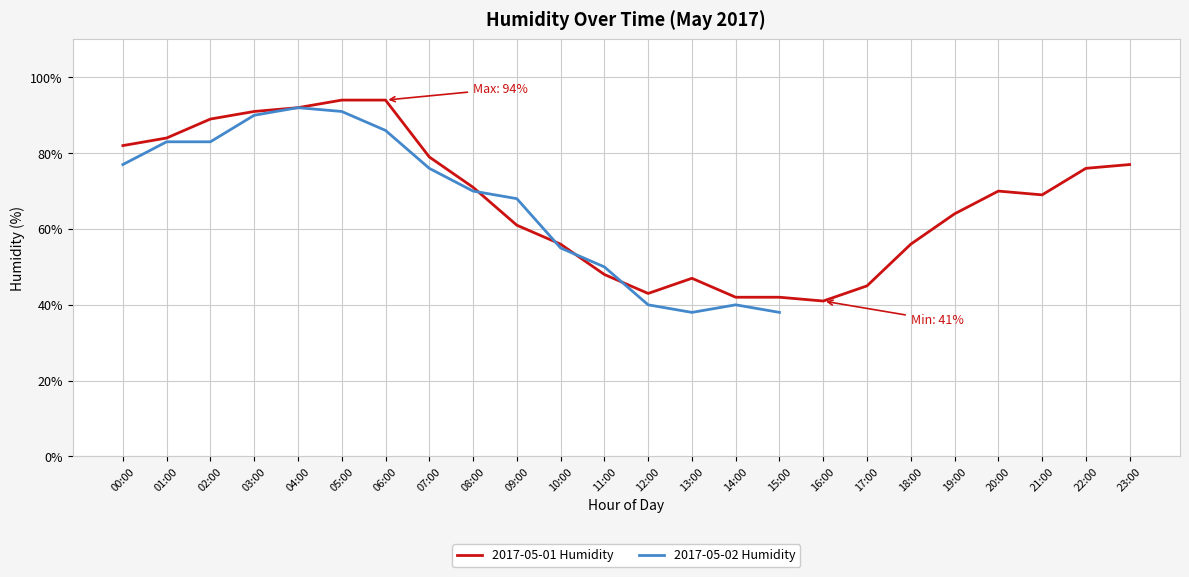

How many values in 2017-05-02 Humidity are above zero?

16